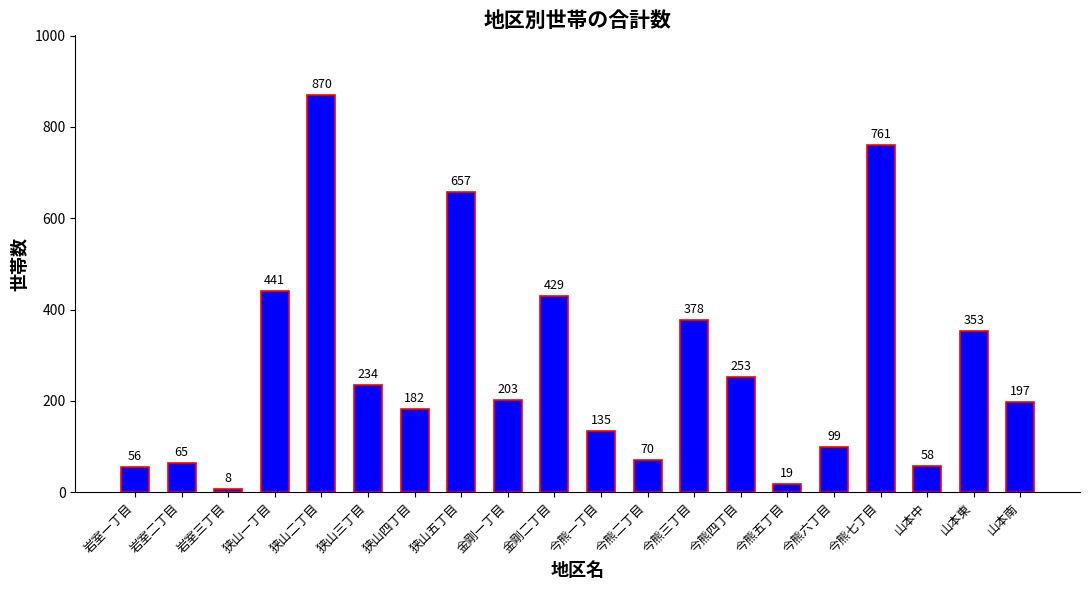

What is the value of the 4th bar from the left?

441